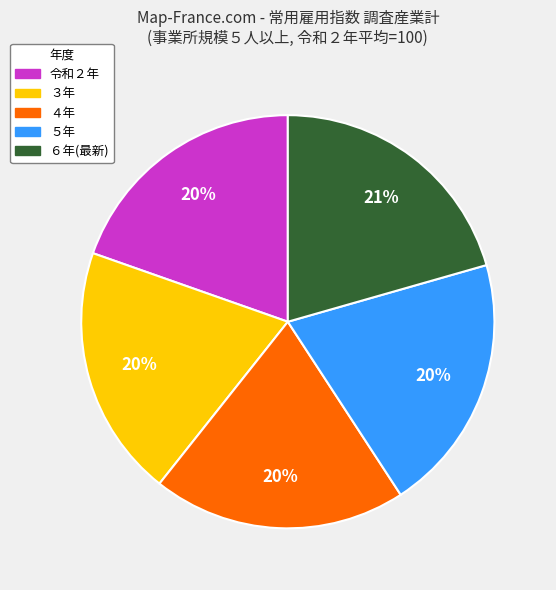

The 令和２年 slice represents 37% of the pie. True or false?

False